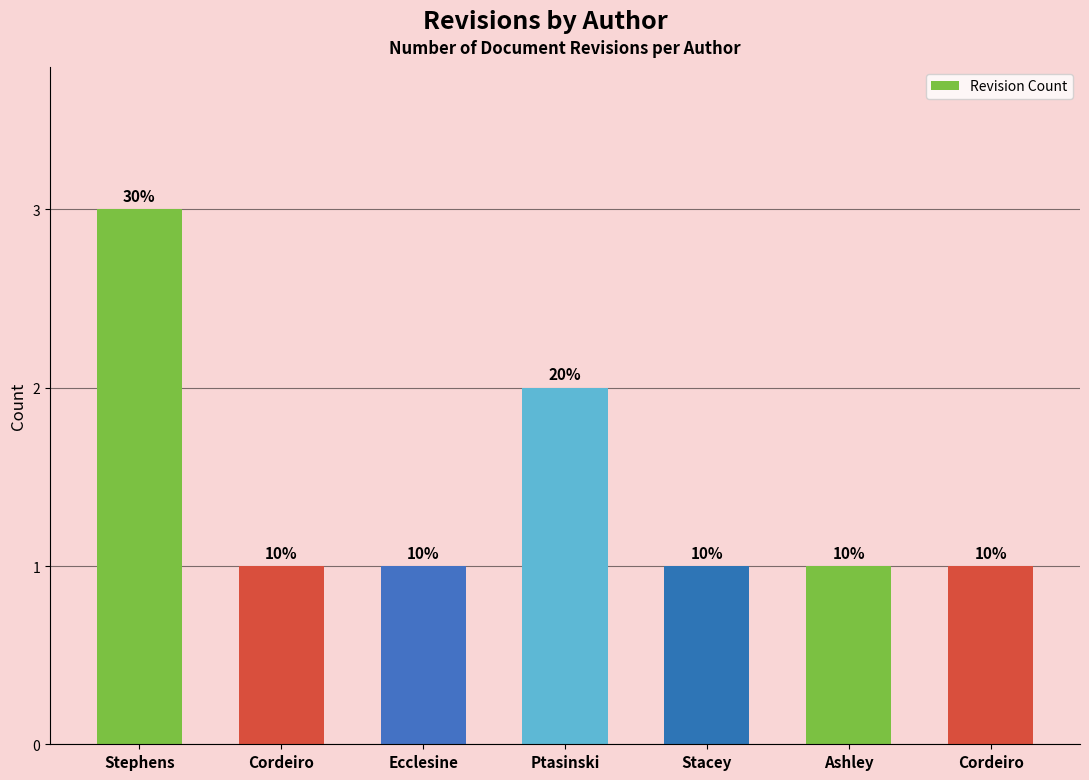

Between Ecclesine and Ptasinski, which is larger?

Ptasinski